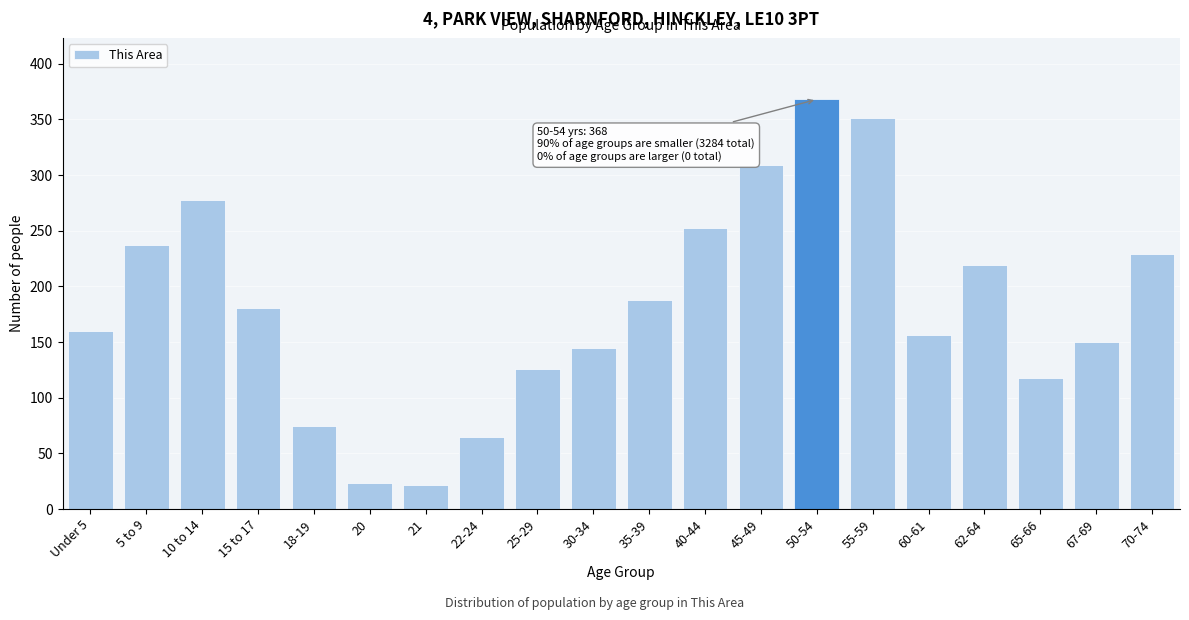

What is the maximum value shown in the chart?

368